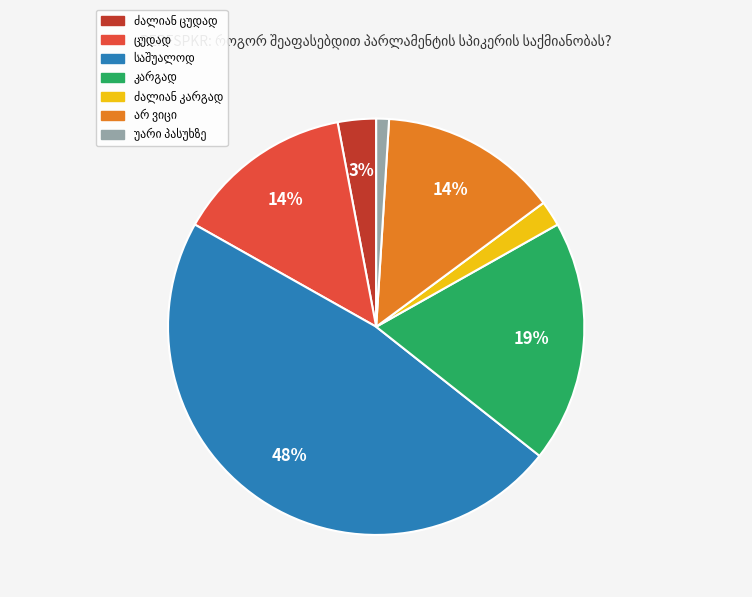

How many slices are in this pie chart?

7